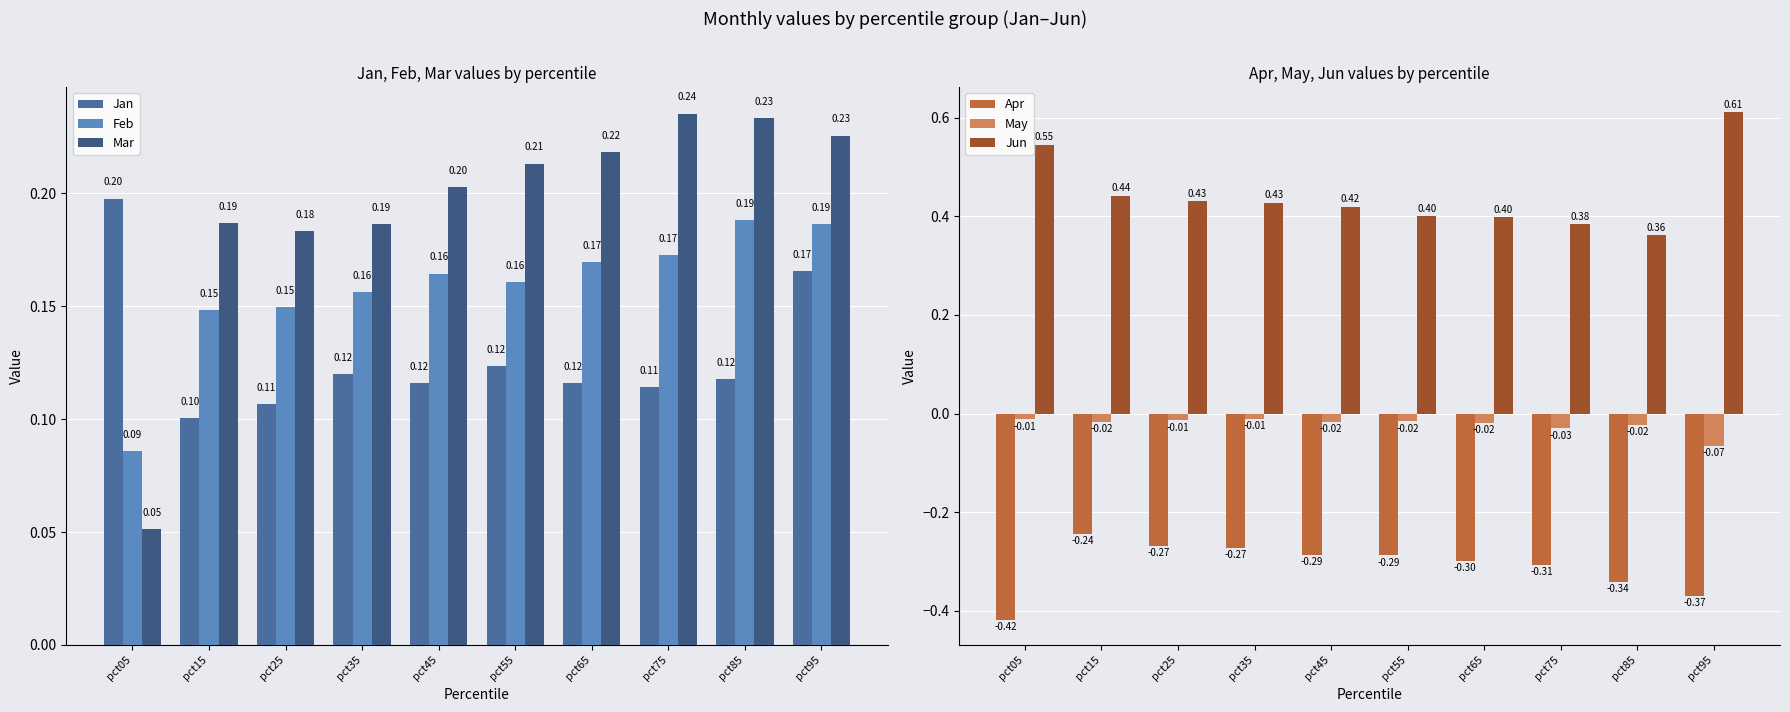

Reading left to right, transcribe all the data shown in this chart.

Jan: pct05=0.2	pct15=0.1	pct25=0.1	pct35=0.1	pct45=0.1	pct55=0.1	pct65=0.1	pct75=0.1	pct85=0.1	pct95=0.2
Feb: pct05=0.1	pct15=0.1	pct25=0.1	pct35=0.2	pct45=0.2	pct55=0.2	pct65=0.2	pct75=0.2	pct85=0.2	pct95=0.2
Mar: pct05=0.1	pct15=0.2	pct25=0.2	pct35=0.2	pct45=0.2	pct55=0.2	pct65=0.2	pct75=0.2	pct85=0.2	pct95=0.2
Apr: pct05=-0.4	pct15=-0.2	pct25=-0.3	pct35=-0.3	pct45=-0.3	pct55=-0.3	pct65=-0.3	pct75=-0.3	pct85=-0.3	pct95=-0.4
May: pct05=-0.0	pct15=-0.0	pct25=-0.0	pct35=-0.0	pct45=-0.0	pct55=-0.0	pct65=-0.0	pct75=-0.0	pct85=-0.0	pct95=-0.1
Jun: pct05=0.5	pct15=0.4	pct25=0.4	pct35=0.4	pct45=0.4	pct55=0.4	pct65=0.4	pct75=0.4	pct85=0.4	pct95=0.6